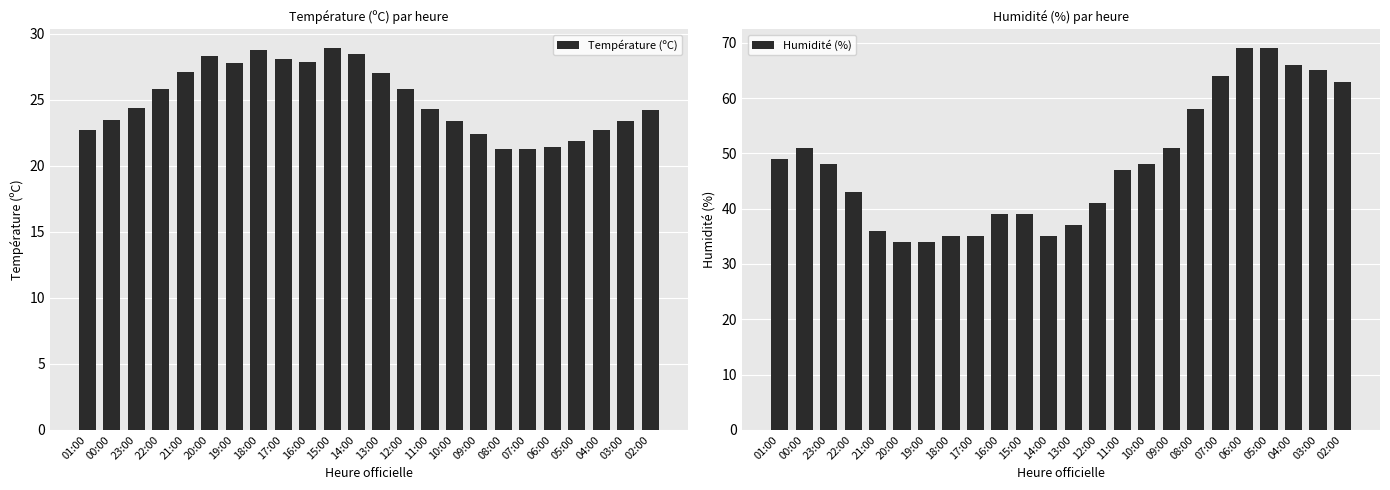

How many bars are there in total?

48